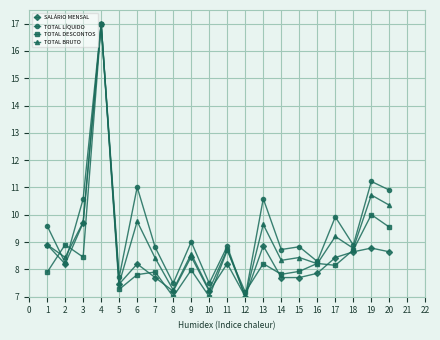

Count the number of data series in this chart.

4